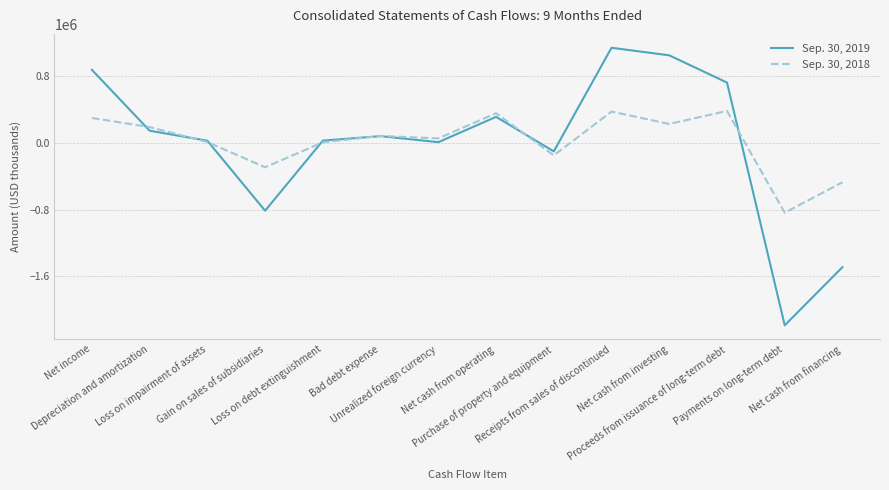

Read the Sep. 30, 2018 value at Depreciation and amortization, to the nearest 50.

189950